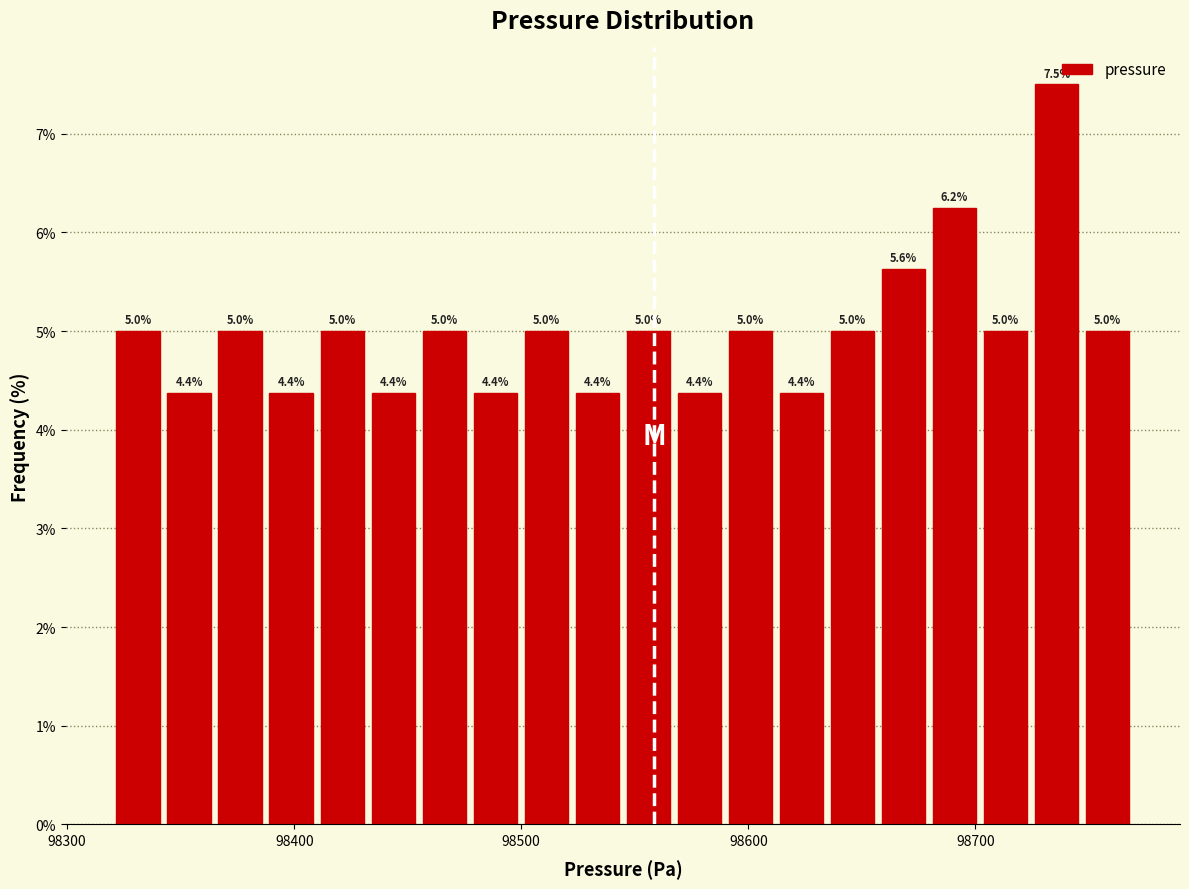

Read against the x-axis, roughly where is the centre of the tallest bar?

98740